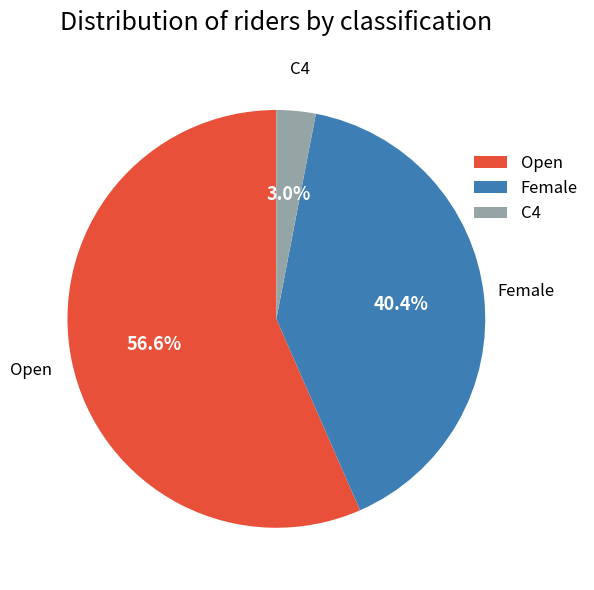

To the nearest percent, what percentage of the pie is Open?

57%